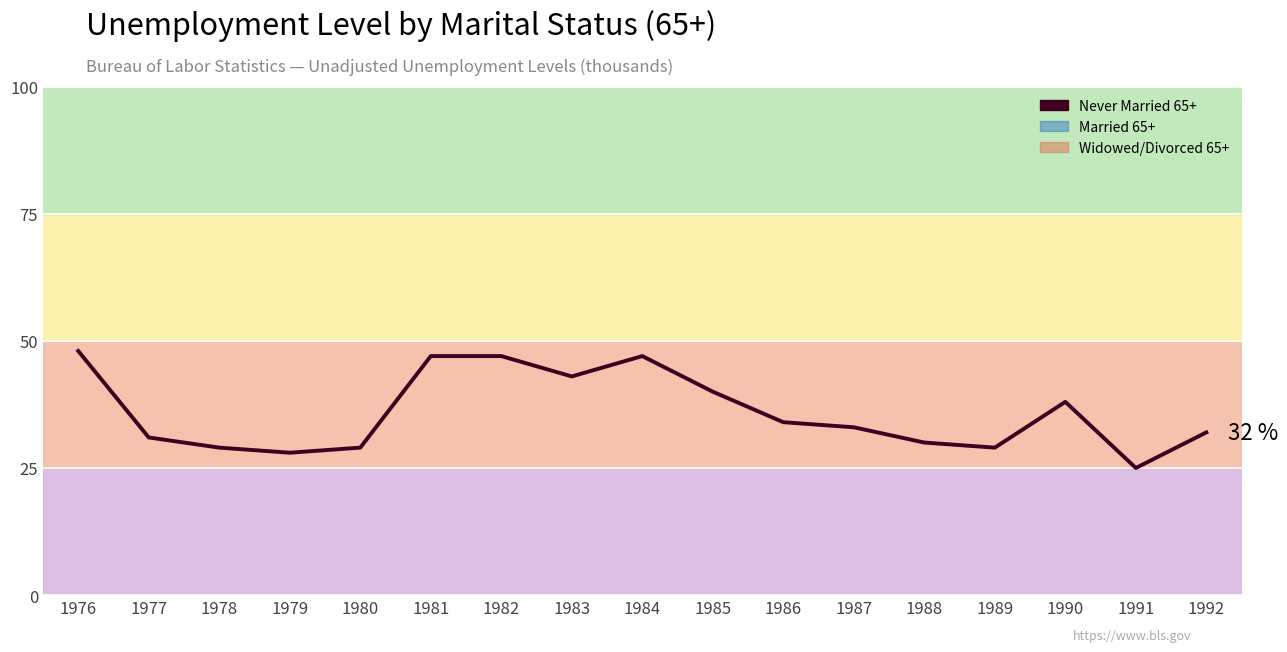

True or false: there are more than 2 points higher than both neighbors.

False